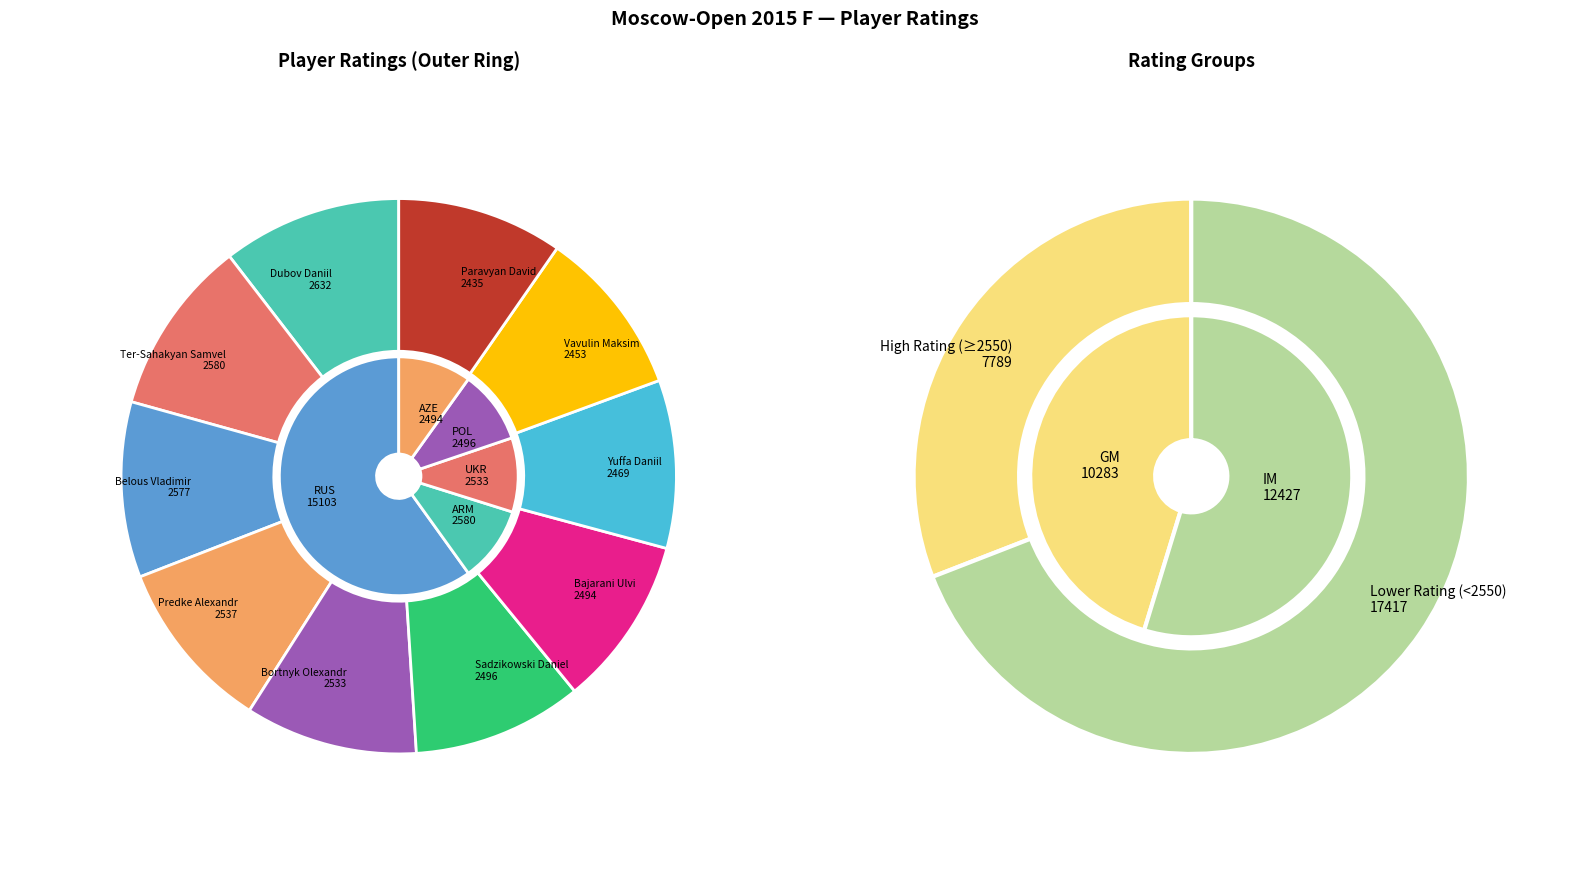

Approximately how many times larger is the value at Dubov Daniil compared to Predke Alexandr?

1.0